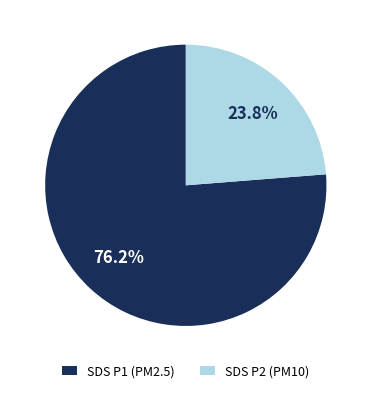

Which has a higher value, SDS P2 (PM10) or SDS P1 (PM2.5)?

SDS P1 (PM2.5)